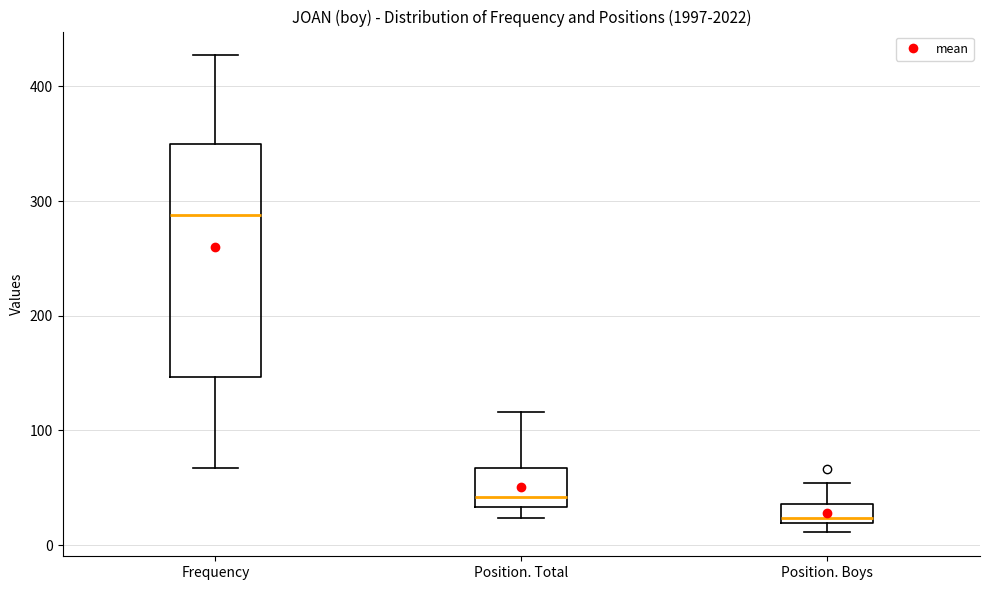

Comparing the boxes themselves (not the whiskers), which one is the tallest?

Frequency